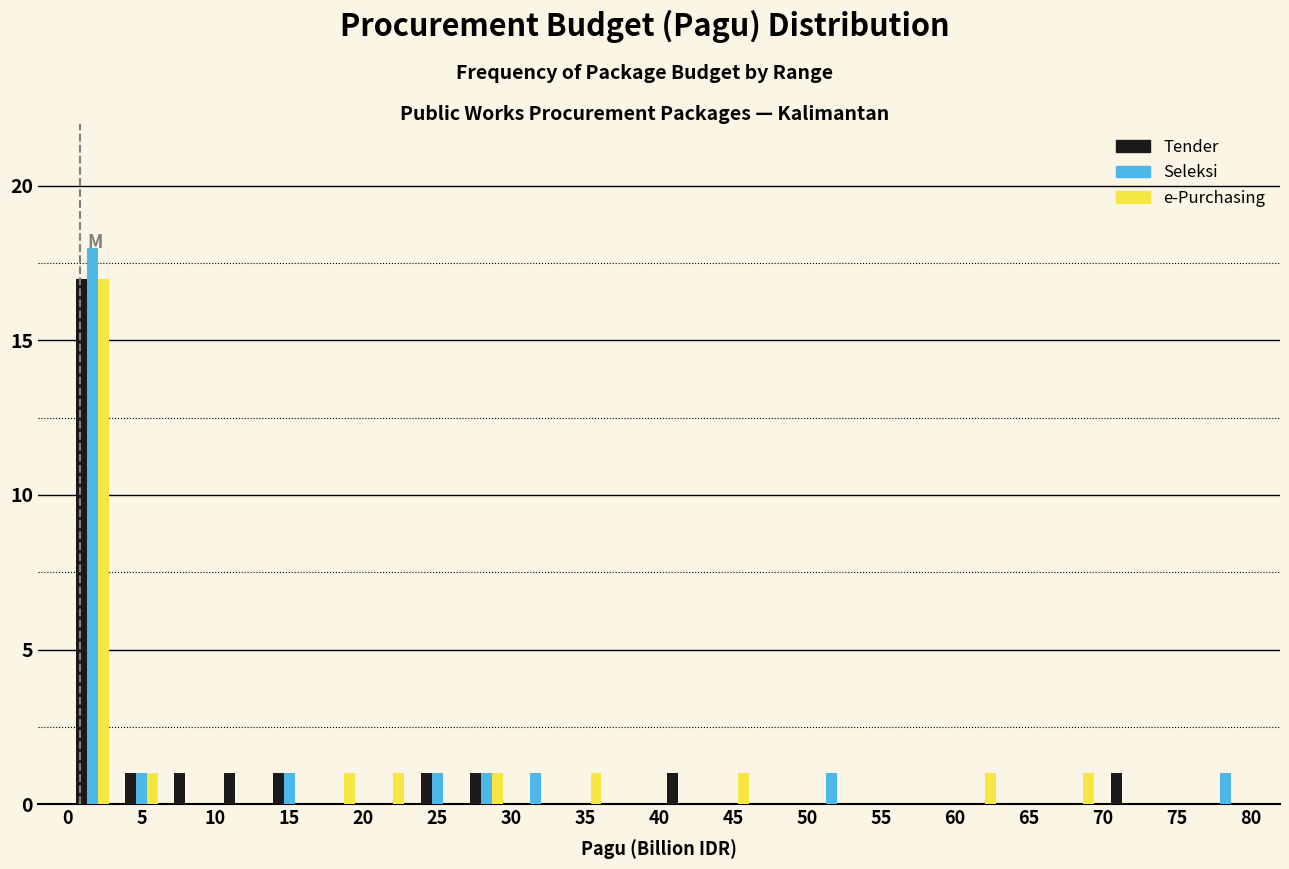

Reading left to right, transcribe this chart: for each range on the x-axis, give the height of each series' bar. Neither the bar edges nor the heights are printed on the chart, so give them approximately, as read against the axes.

0.0 to 3.5: Tender=17	Seleksi=18	e-Purchasing=17
3.5 to 6.5: Tender=1	Seleksi=1	e-Purchasing=1
6.5 to 10.0: Tender=1	Seleksi=0	e-Purchasing=0
10.0 to 13.5: Tender=1	Seleksi=0	e-Purchasing=0
13.5 to 16.5: Tender=1	Seleksi=1	e-Purchasing=0
16.5 to 20.0: Tender=0	Seleksi=0	e-Purchasing=1
20.0 to 23.5: Tender=0	Seleksi=0	e-Purchasing=1
23.5 to 26.5: Tender=1	Seleksi=1	e-Purchasing=0
26.5 to 30.0: Tender=1	Seleksi=1	e-Purchasing=1
30.0 to 33.5: Tender=0	Seleksi=1	e-Purchasing=0
33.5 to 36.5: Tender=0	Seleksi=0	e-Purchasing=1
36.5 to 40.0: Tender=0	Seleksi=0	e-Purchasing=0
40.0 to 43.5: Tender=1	Seleksi=0	e-Purchasing=0
43.5 to 46.5: Tender=0	Seleksi=0	e-Purchasing=1
46.5 to 50.0: Tender=0	Seleksi=0	e-Purchasing=0
50.0 to 53.5: Tender=0	Seleksi=1	e-Purchasing=0
53.5 to 56.5: Tender=0	Seleksi=0	e-Purchasing=0
56.5 to 60.0: Tender=0	Seleksi=0	e-Purchasing=0
60.0 to 63.5: Tender=0	Seleksi=0	e-Purchasing=1
63.5 to 66.5: Tender=0	Seleksi=0	e-Purchasing=0
66.5 to 70.0: Tender=0	Seleksi=0	e-Purchasing=1
70.0 to 73.5: Tender=1	Seleksi=0	e-Purchasing=0
73.5 to 76.5: Tender=0	Seleksi=0	e-Purchasing=0
76.5 to 80.0: Tender=0	Seleksi=1	e-Purchasing=0